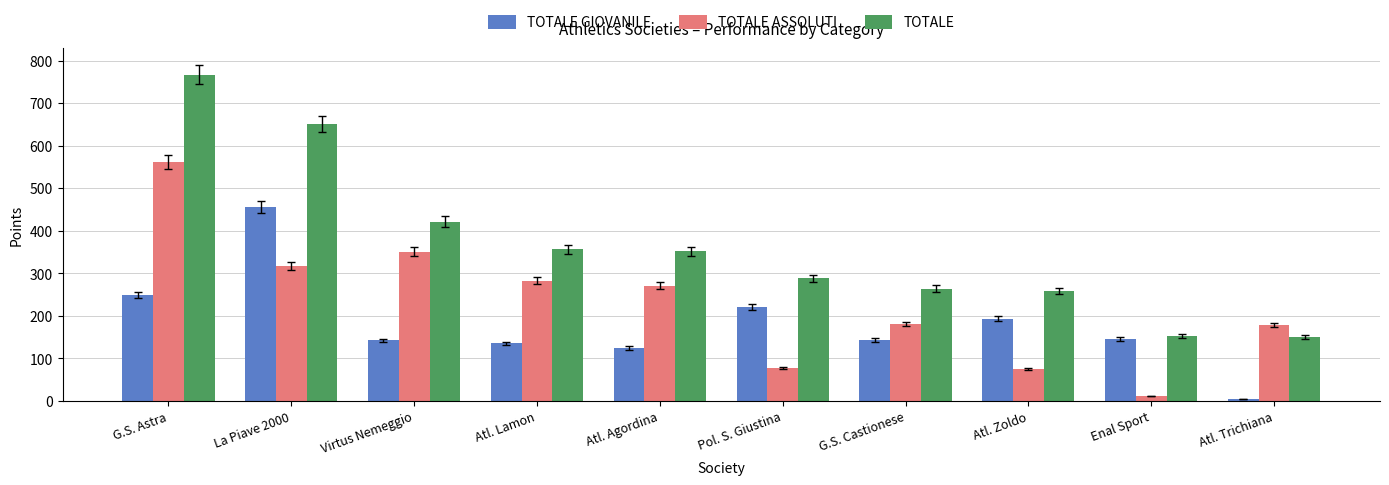

At which label does TOTALE GIOVANILE first exceed 145?

G.S. Astra